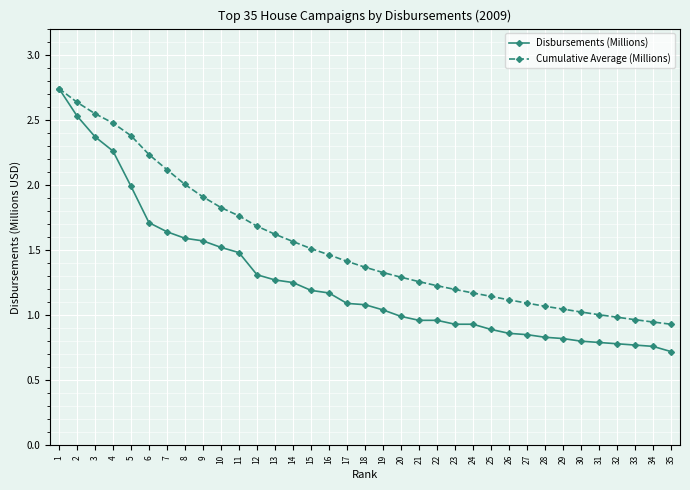

Is the value of Cumulative Average (Millions) at 21 greater than the value of Disbursements (Millions) at 25?

Yes